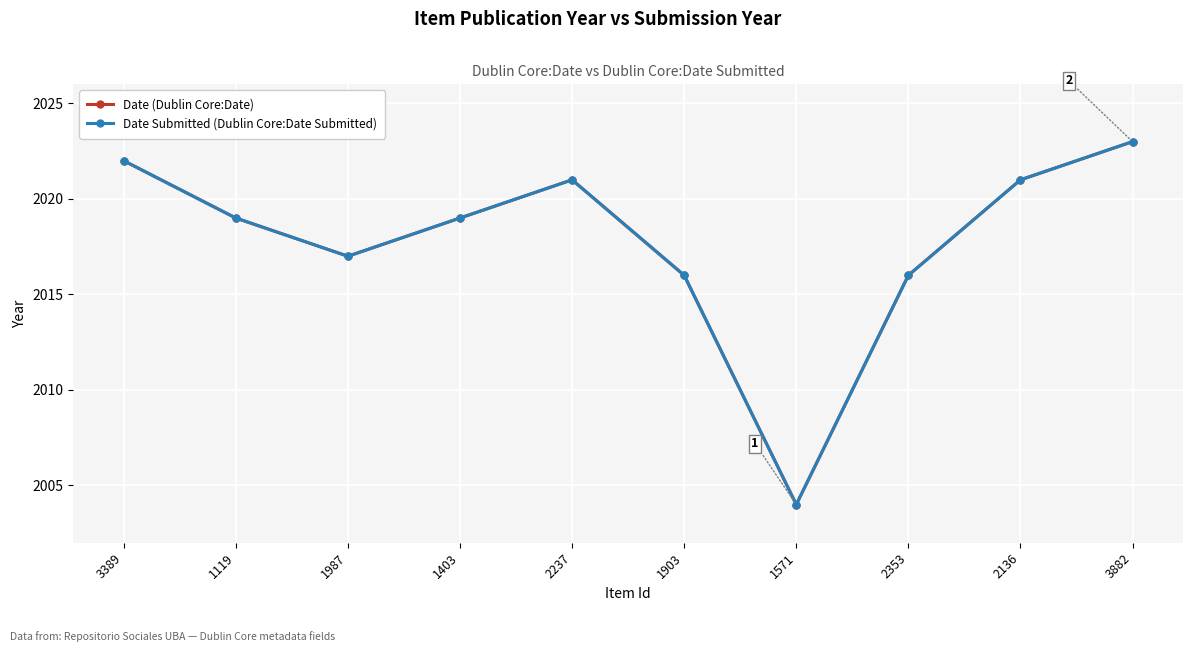

Is the value of Date (Dublin Core:Date) at 2237 greater than the value of Date Submitted (Dublin Core:Date Submitted) at 2136?

No